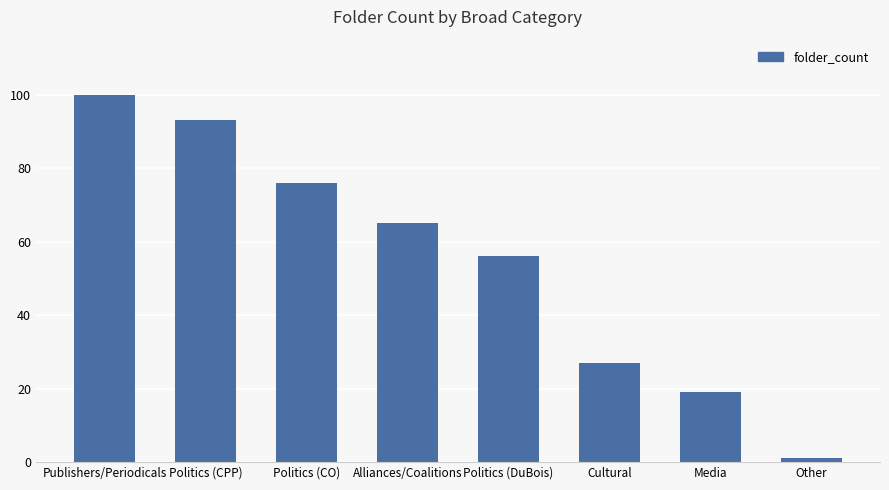

What is the minimum value shown in the chart?

1